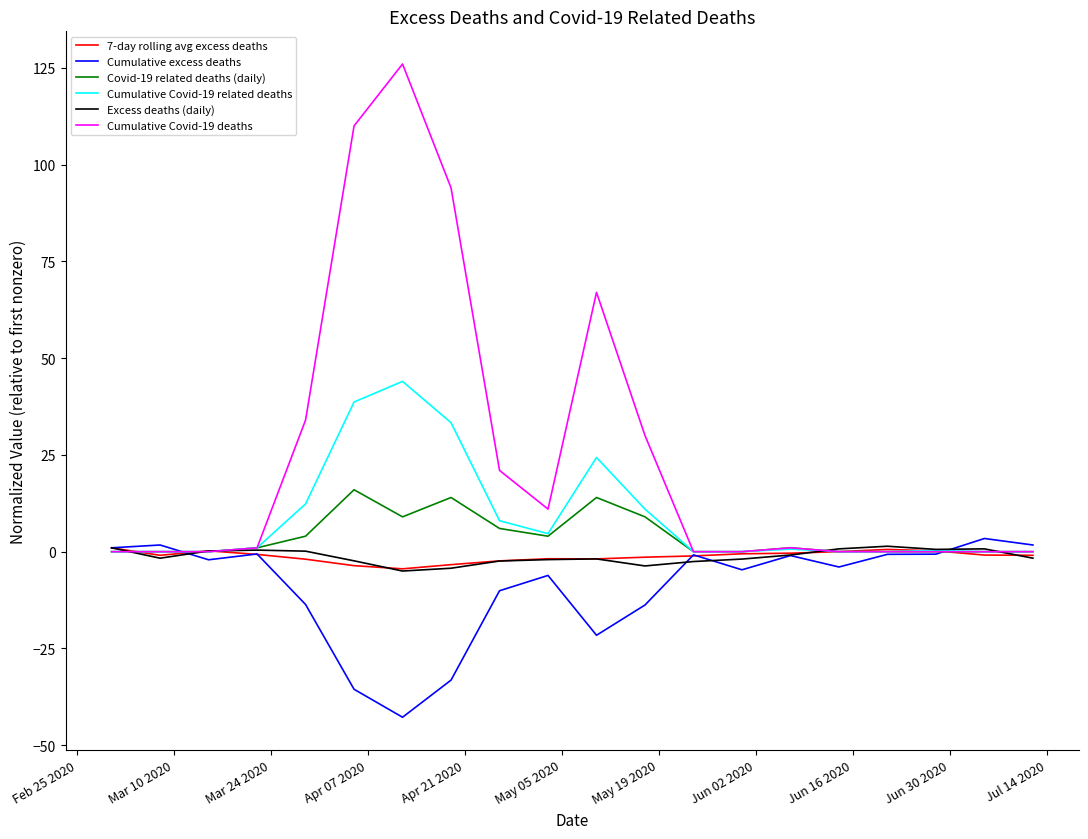

Which series has the largest range (max minus min)?

Cumulative Covid-19 deaths